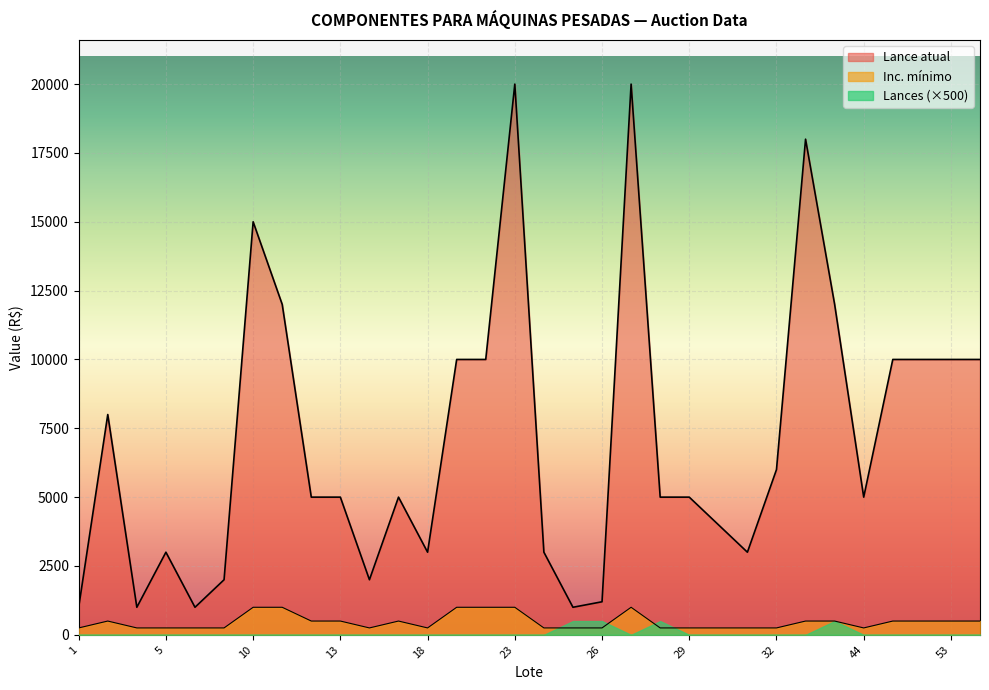

Where is Lance atual nearest to the value 10500?

21